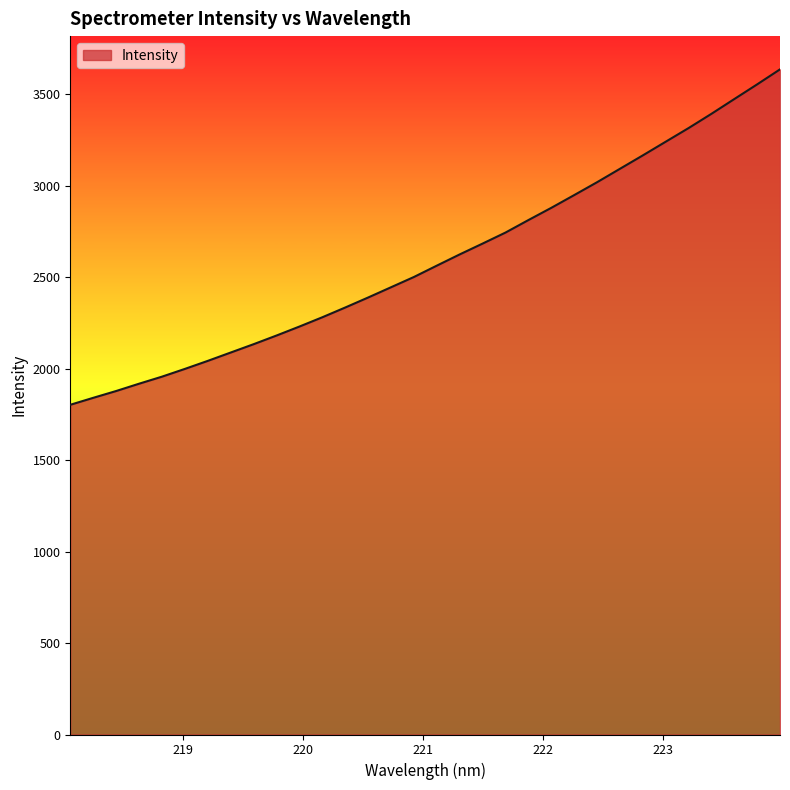

What is the maximum value shown in the chart?

3637.1